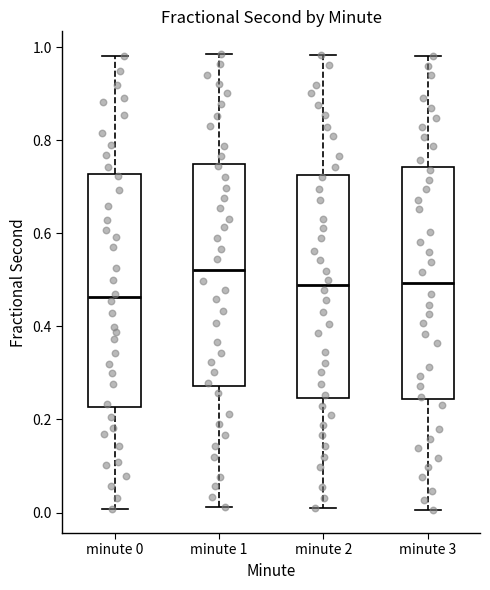

Reading left to right, transcribe this box plot: for each box, give where its median line is, the range the box spans, and where its two whiskers end, as read against the y-axis. The values are not printed on the chart, so give them approximately, as read against the axis.

minute 0: median 0.46, box 0.22 to 0.72, whiskers 0.00 to 0.98
minute 1: median 0.52, box 0.28 to 0.74, whiskers 0.02 to 0.98
minute 2: median 0.48, box 0.24 to 0.72, whiskers 0.00 to 0.98
minute 3: median 0.50, box 0.24 to 0.74, whiskers 0.00 to 0.98